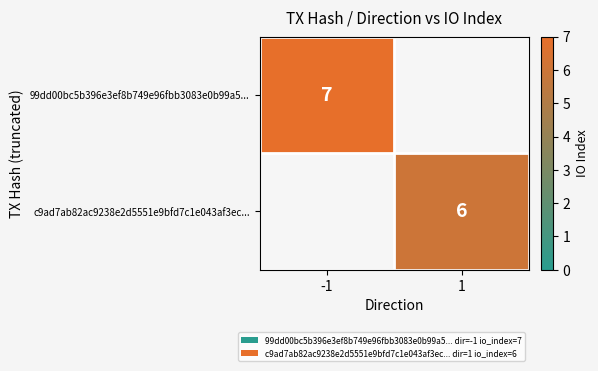

What is the difference between the 99dd00bc5b396e3ef8b749e96fbb3083e0b99a5... values at 1 and -1?

7